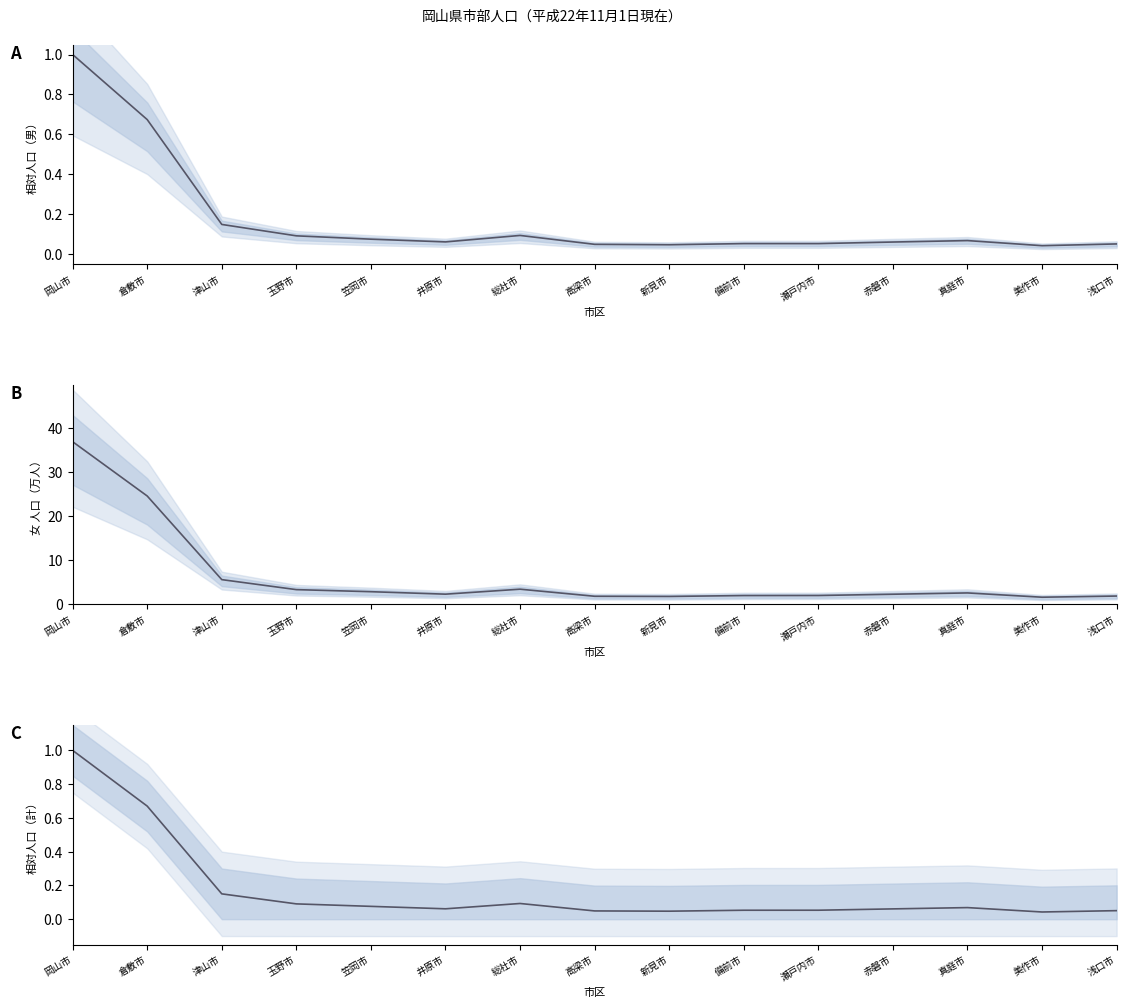

Is it true that 女 equals 2.4 at 美作市?

False